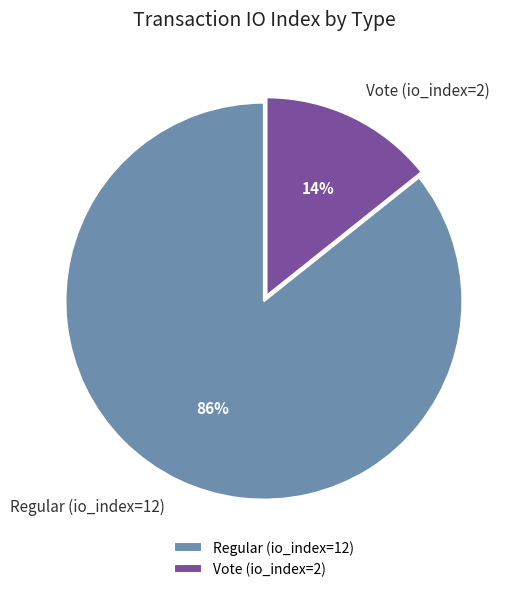

Which category has the smallest portion of the pie?

Vote (io_index=2)